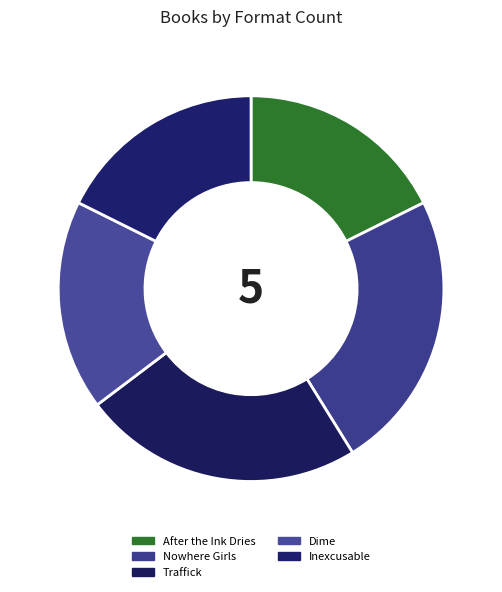

Which category has the biggest portion of the pie?

Nowhere Girls